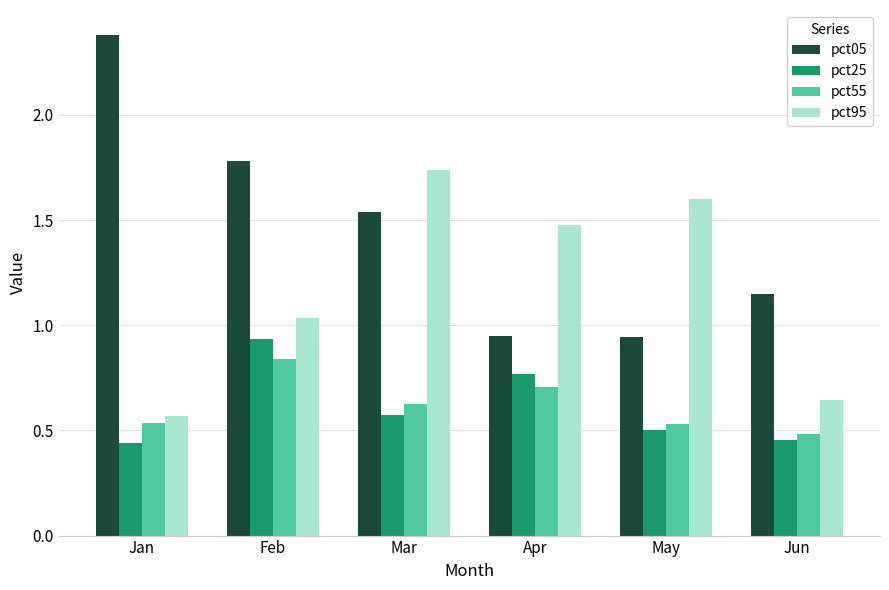

At which category does the chart reach its peak across all series?

Jan